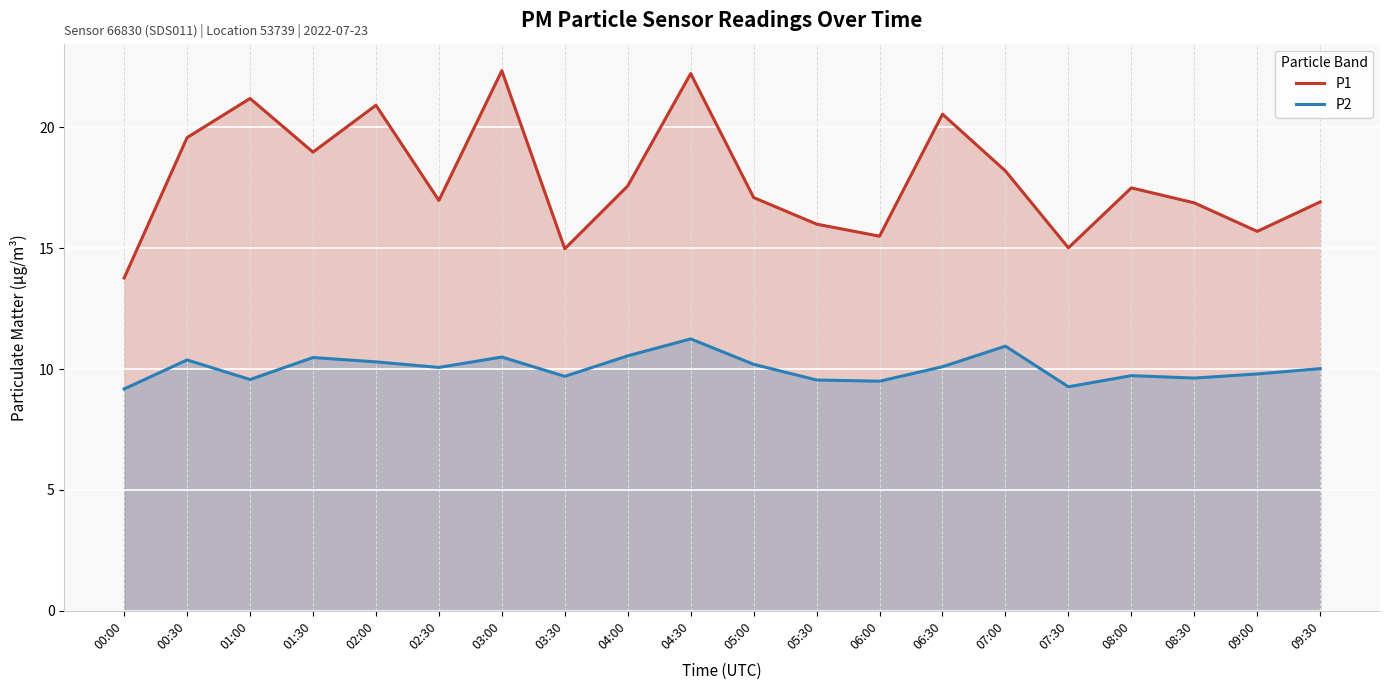

What is the difference between the maximum and minimum values in the P1 series?

8.6